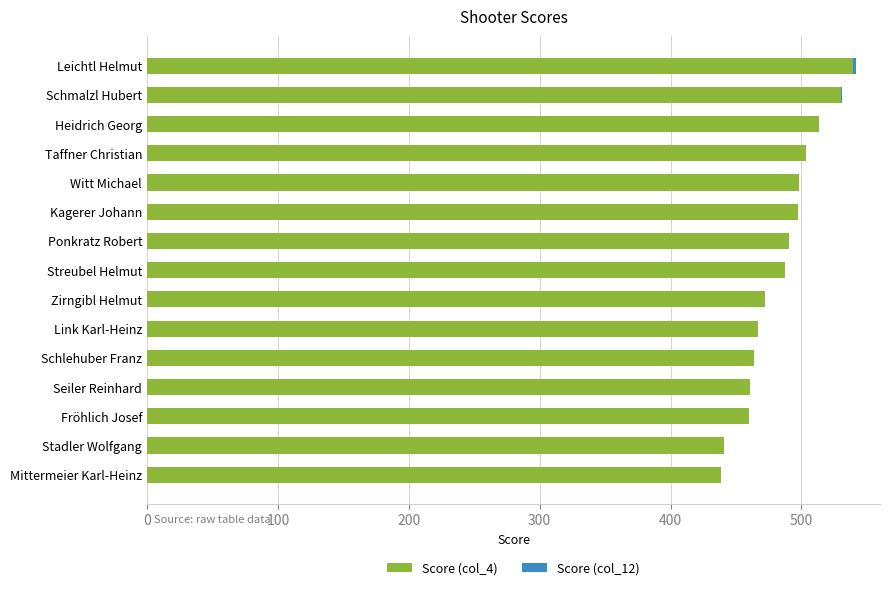

What is the total value across all series at Zirngibl Helmut?

472.0